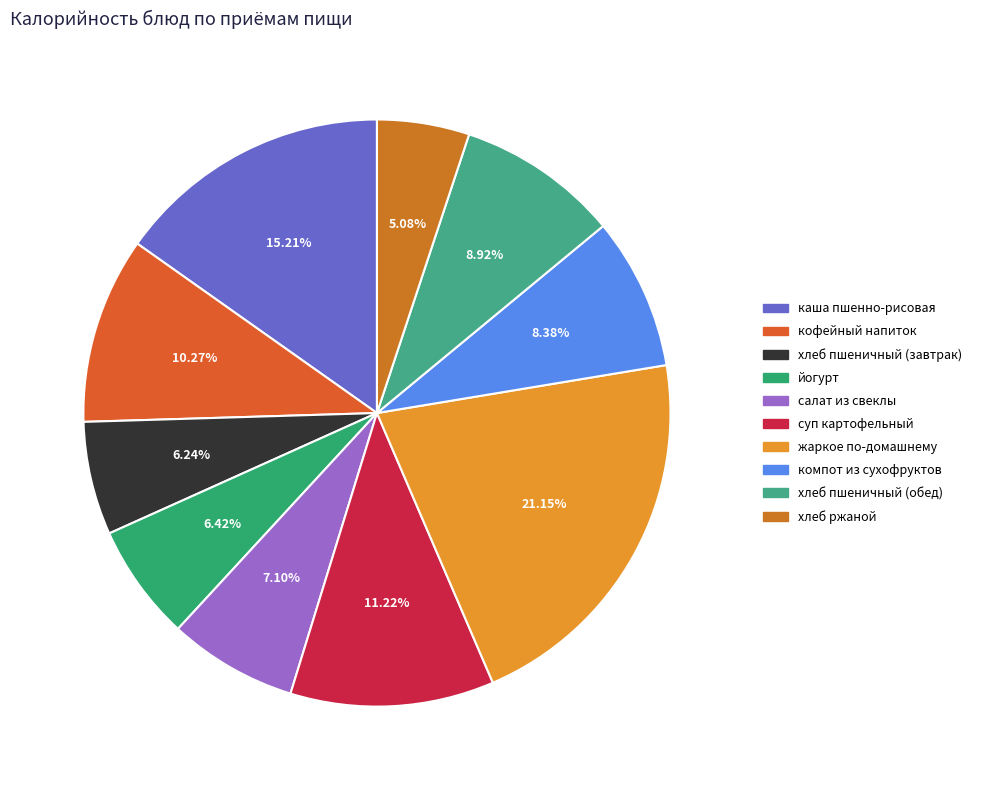

Does any single category account for the majority?

No